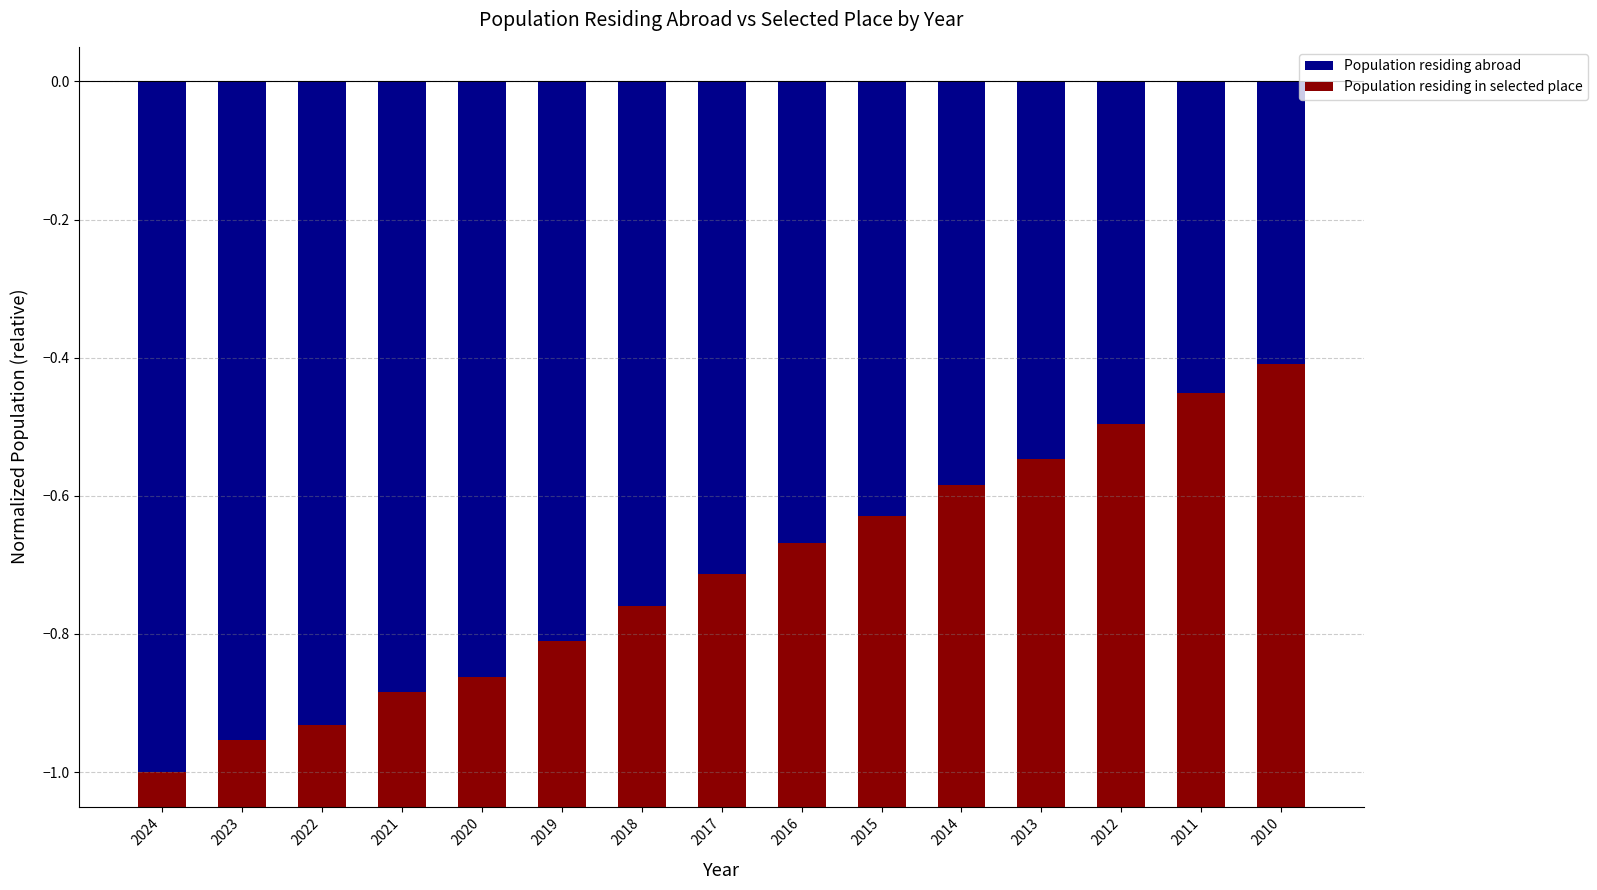

Reading left to right, what are all the values shown in this chart?

Population residing abroad: 2024=-1.0	2023=-1.0	2022=-0.9	2021=-0.9	2020=-0.9	2019=-0.8	2018=-0.8	2017=-0.7	2016=-0.7	2015=-0.6	2014=-0.6	2013=-0.5	2012=-0.5	2011=-0.5	2010=-0.4
Population residing in selected place: 2024=-1.8	2023=-1.7	2022=-1.6	2021=-1.5	2020=-1.5	2019=-1.4	2018=-1.3	2017=-1.2	2016=-1.1	2015=-1.1	2014=-1.0	2013=-0.9	2012=-0.9	2011=-0.8	2010=-0.7